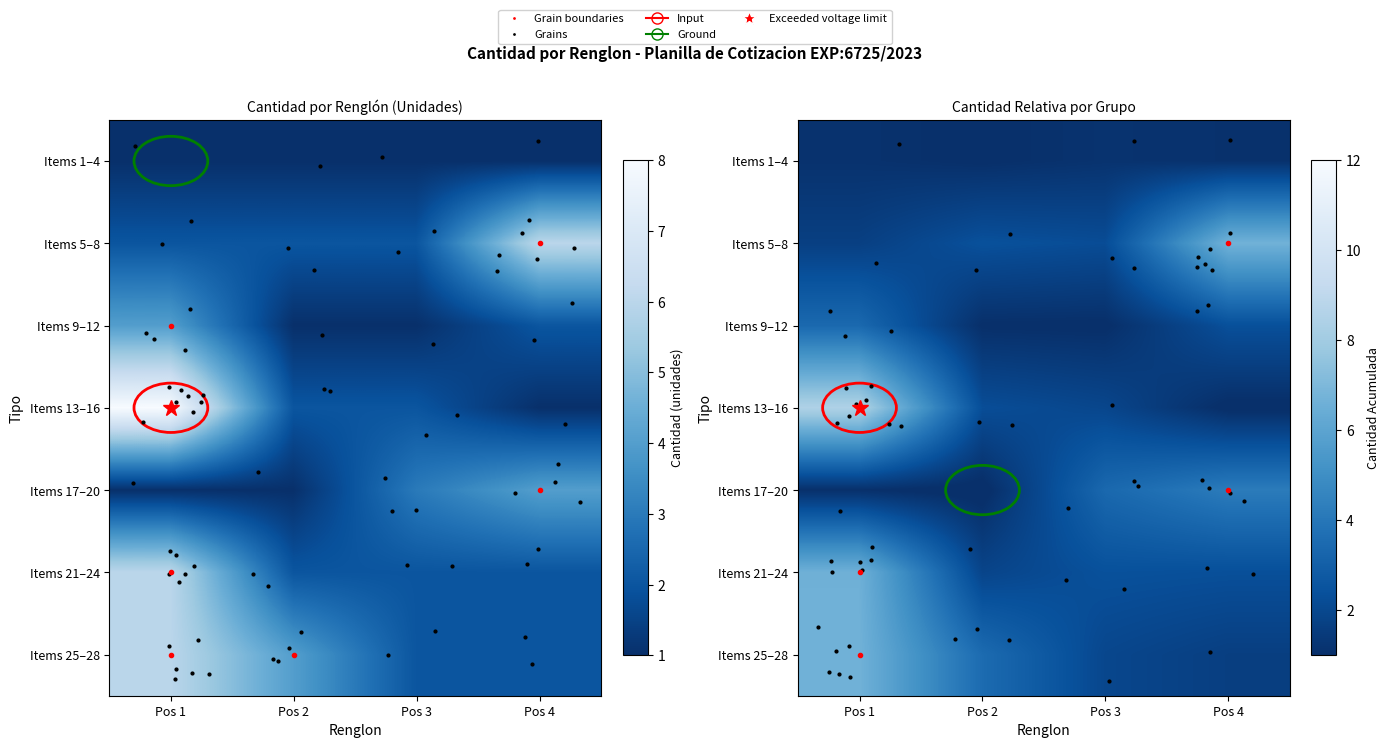

The Items 25–28 series shows 2.6 at Pos 4. True or false?

False